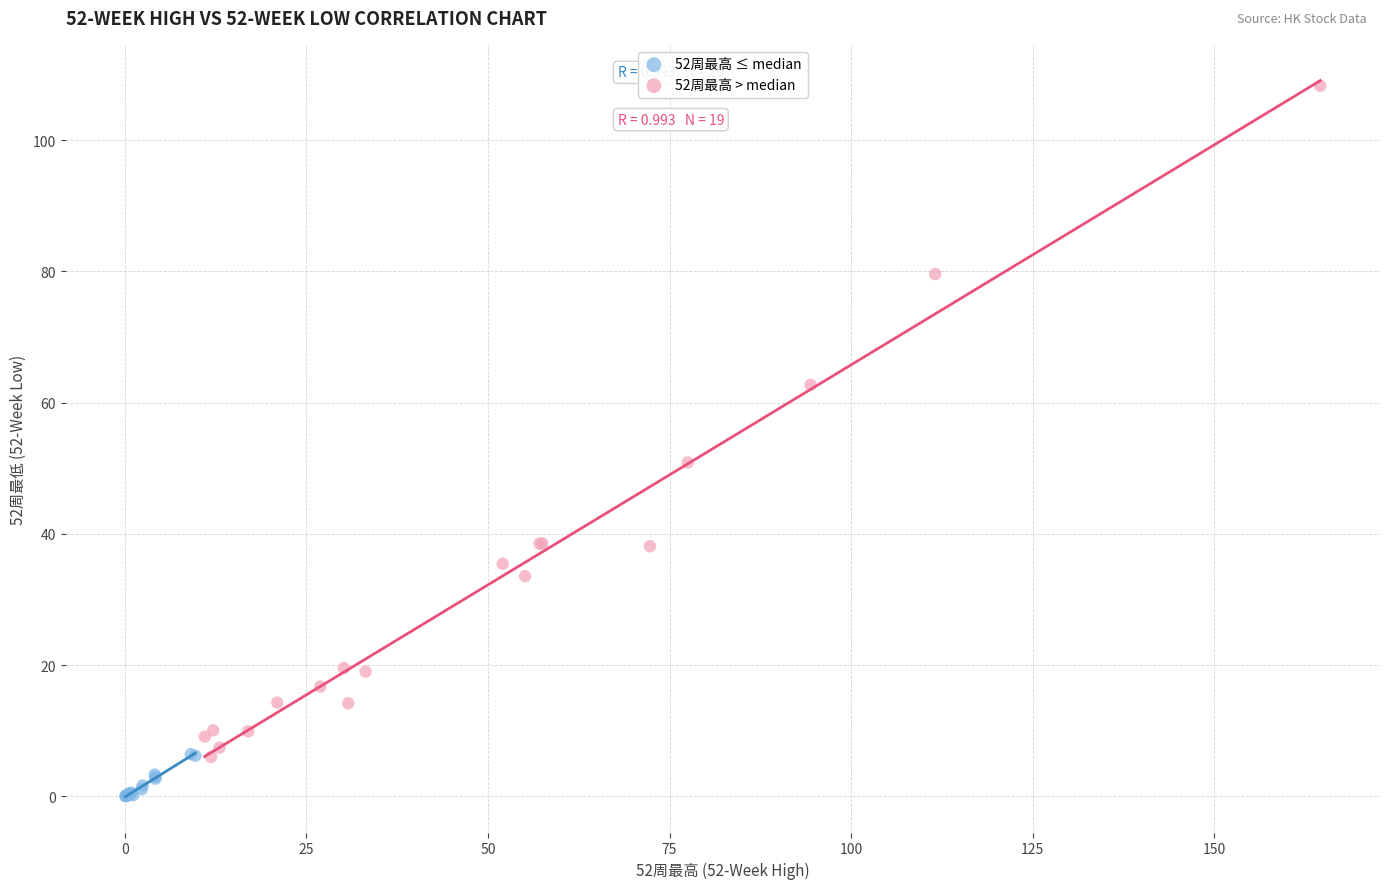

Which series reaches the maximum Y coordinate?

52周最高 > median